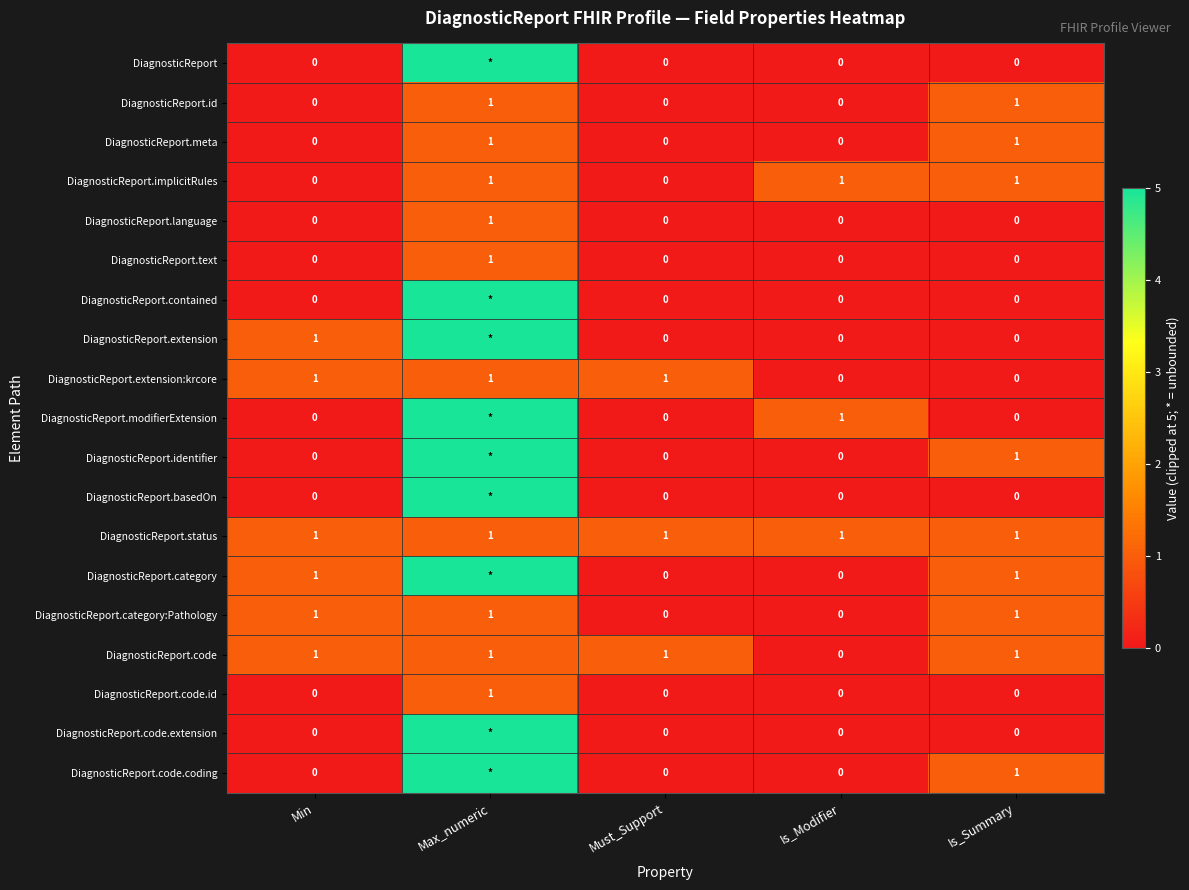

Count the DiagnosticReport.id values in the range 0 to 1.

5